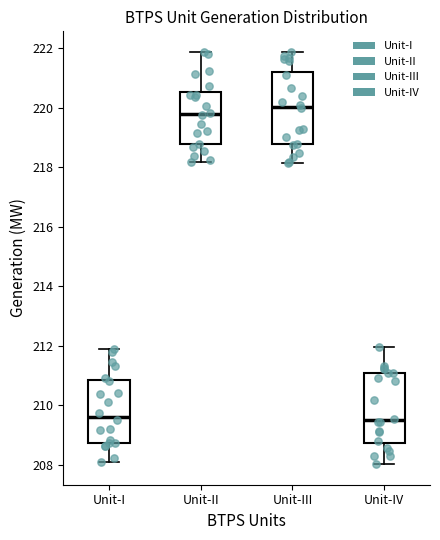

Reading left to right, read every box against the y-axis: the position of its median line, the range the box covers, and the ends of its whiskers. The values are not printed on the chart, so give them approximately, as read against the axis.

Unit-I: median 209.6, box 208.8 to 210.8, whiskers 208.0 to 211.8
Unit-II: median 219.8, box 218.8 to 220.6, whiskers 218.2 to 221.8
Unit-III: median 220.0, box 218.8 to 221.2, whiskers 218.2 to 221.8
Unit-IV: median 209.4, box 208.8 to 211.0, whiskers 208.0 to 212.0